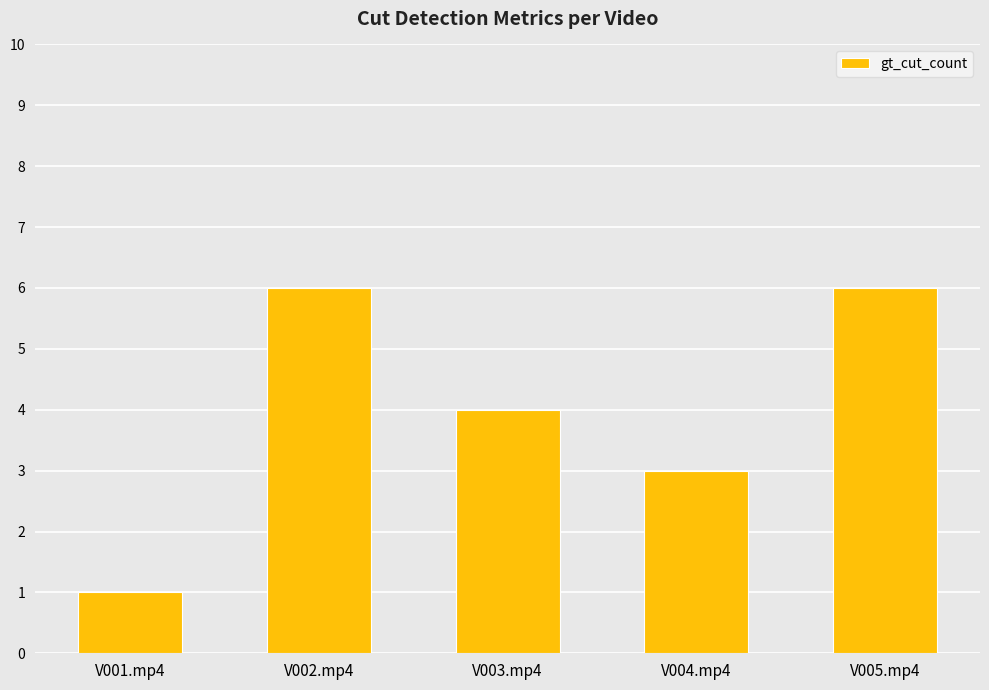

What is the greatest value displayed?

6